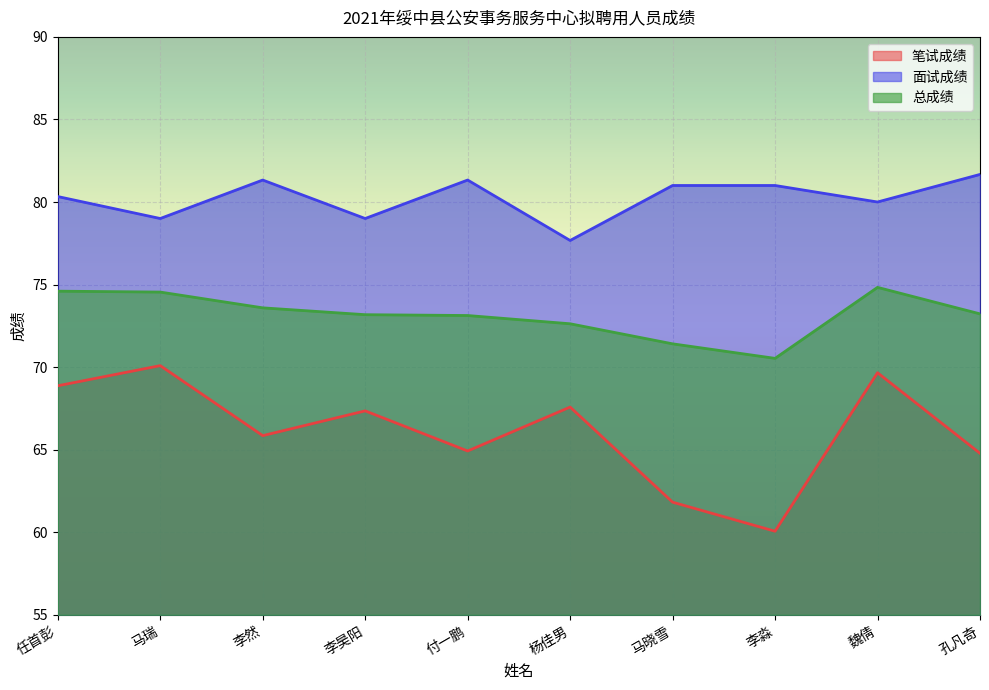

What is the label of the 9th point from the left?

魏倩